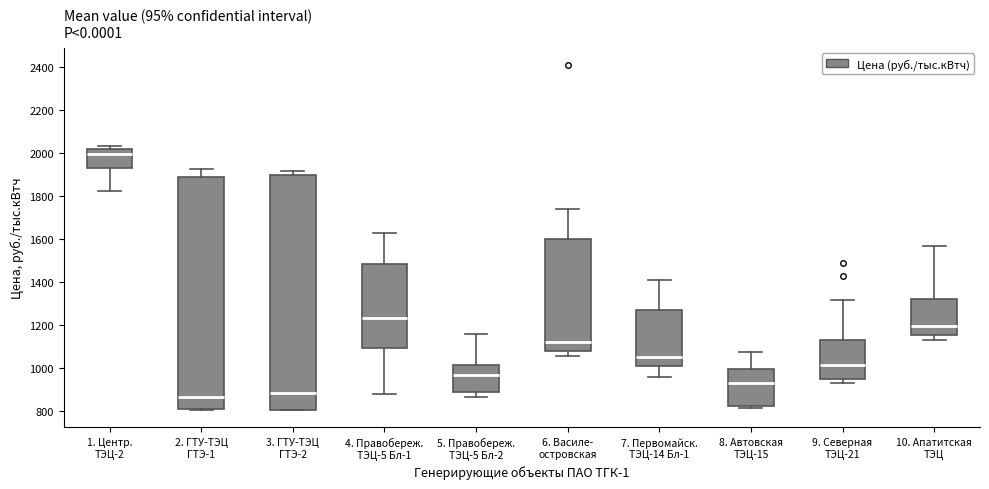

Where is the lower edge of the box for 3. ГТУ-ТЭЦ ГТЭ-2 on the y-axis? The values are not printed on the chart, so give them approximately, as read against the axis.

800